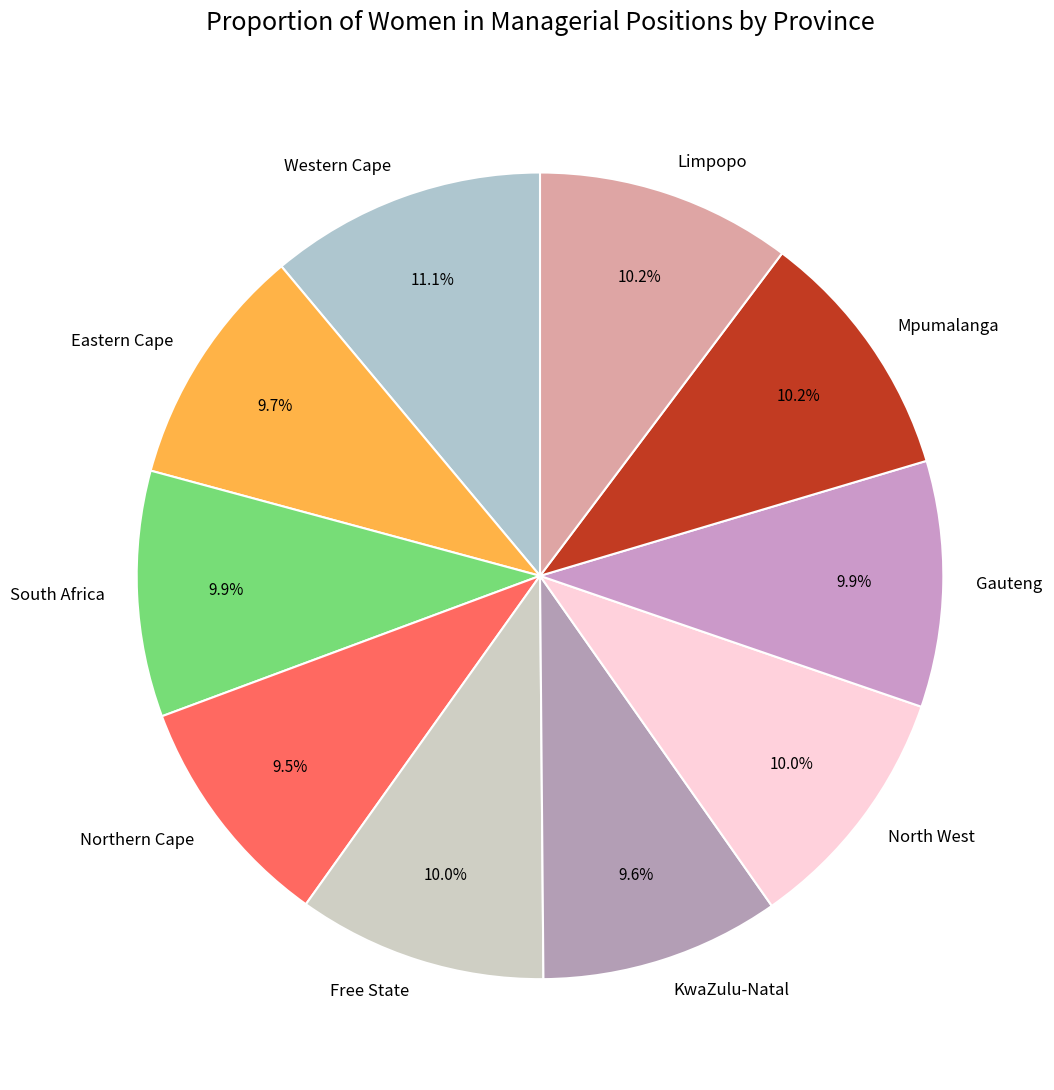

Is there any slice that represents more than half of the pie?

No